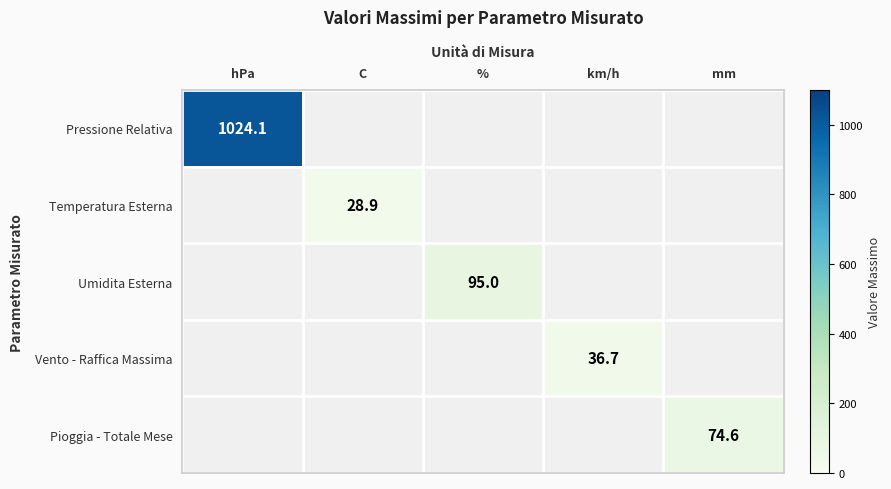

The Vento - Raffica Massima series shows 36.7 at km/h. True or false?

True